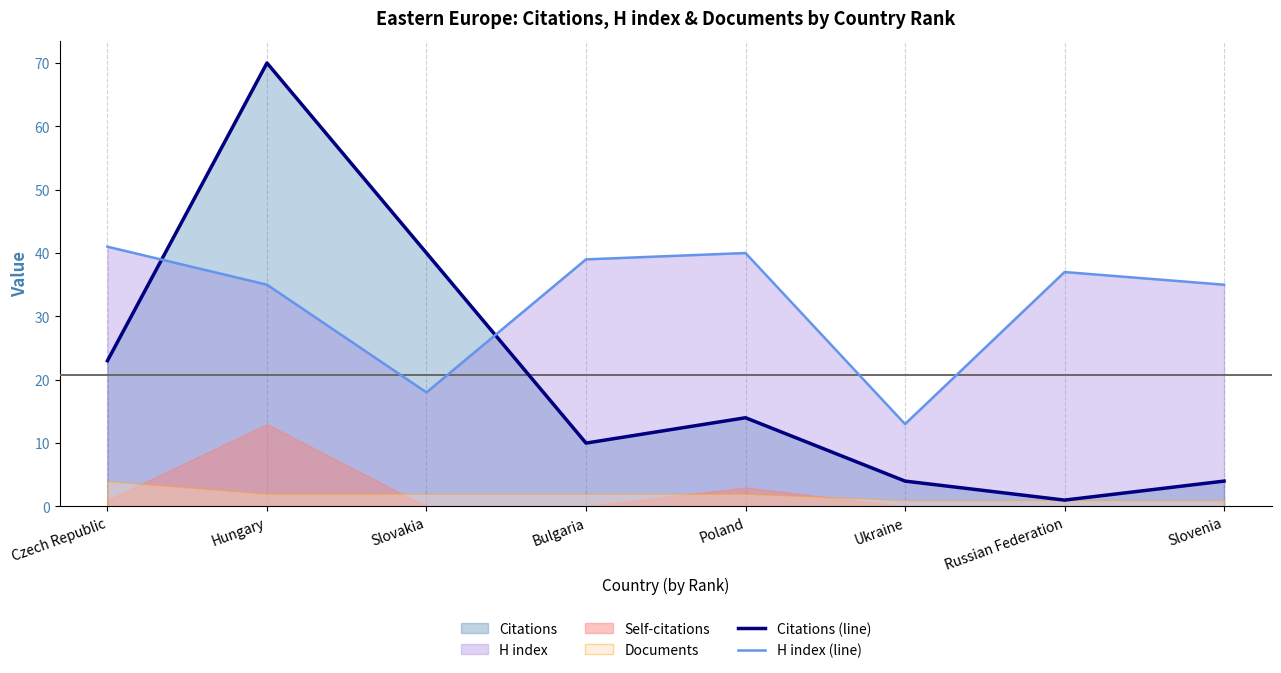

Which category has the lowest value across all series?

Russian Federation